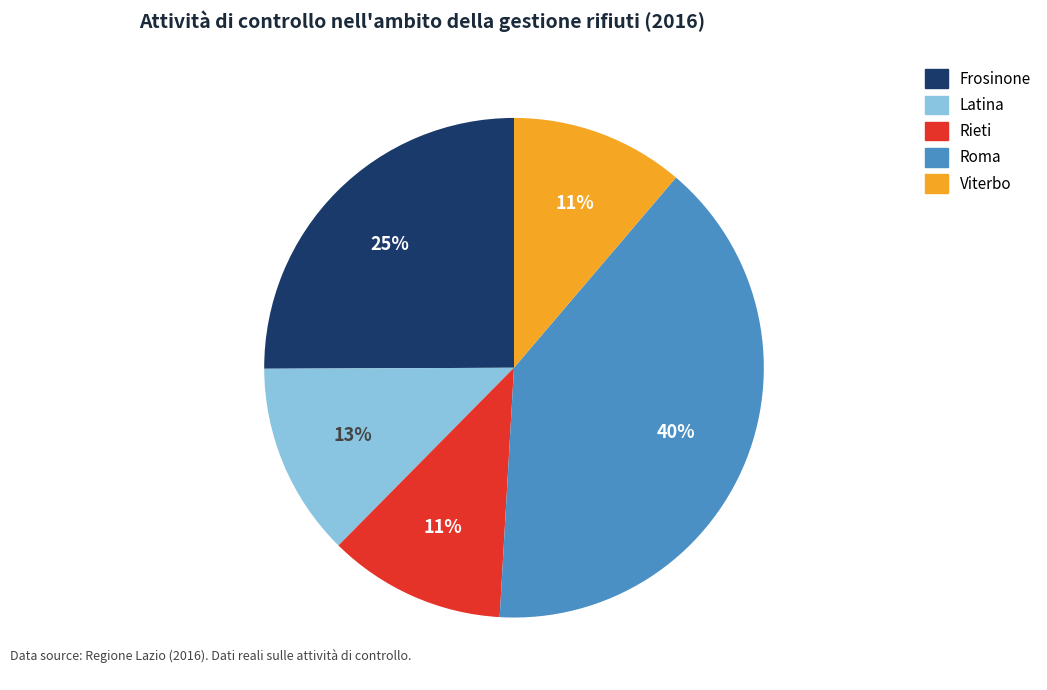

What percentage is the Viterbo slice, to the nearest percent?

11%